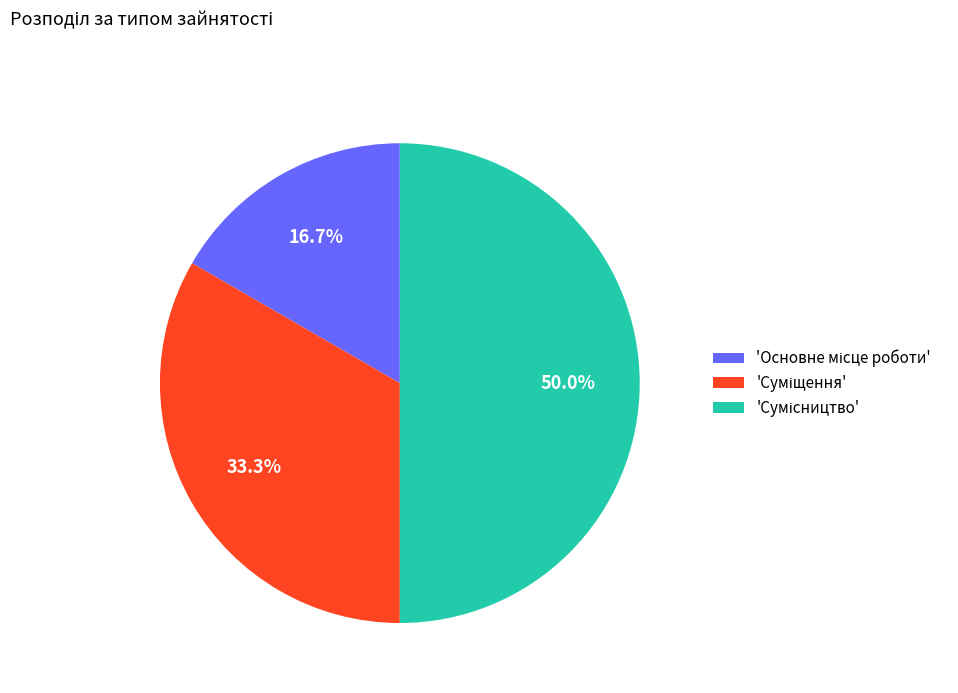

How many slices are in this pie chart?

3